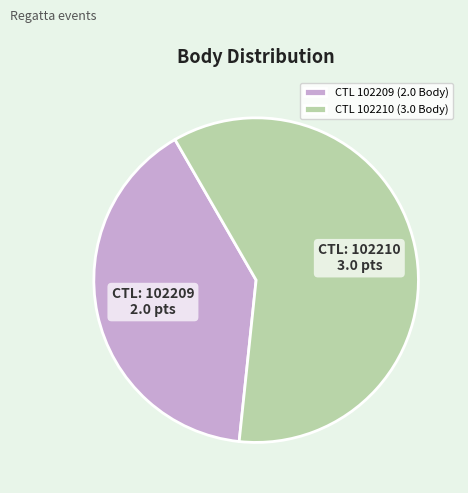

What is the largest slice in the pie chart?

CTL 102210 (3.0 Body)